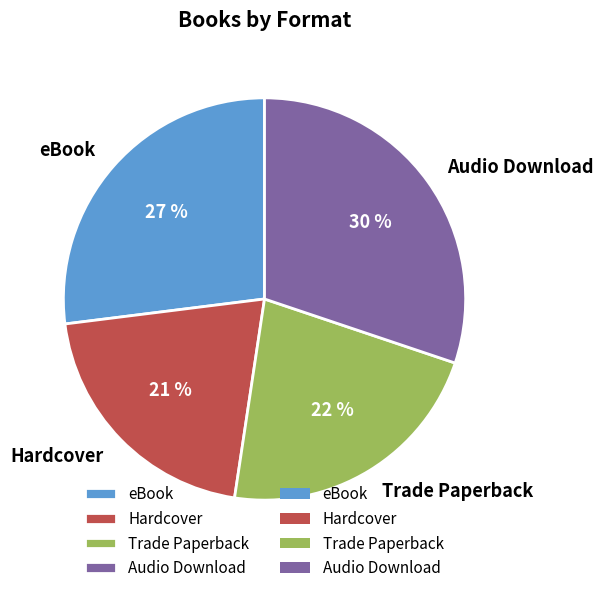

Between Hardcover and Trade Paperback, which is larger?

Trade Paperback